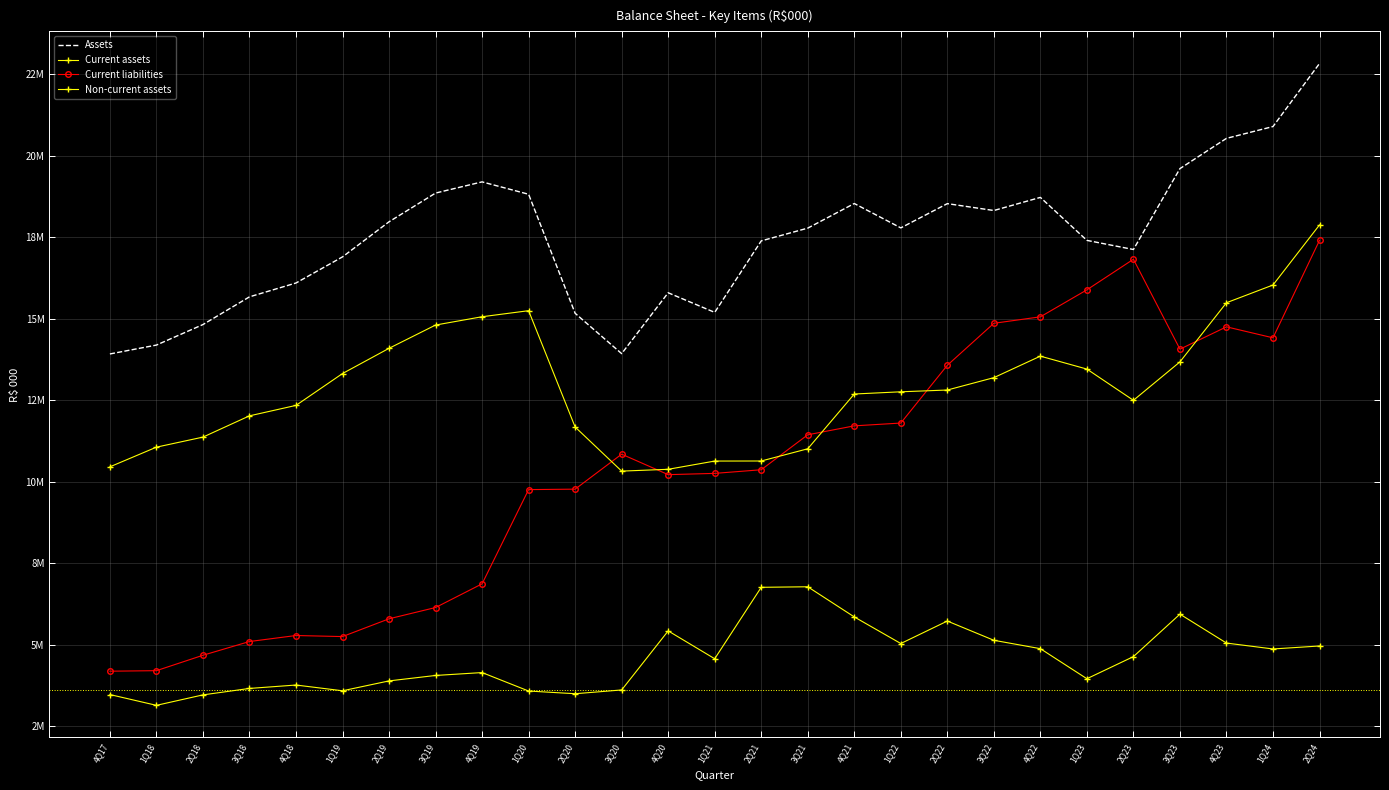

What is the difference between the maximum and minimum values in the Assets series?

8914739